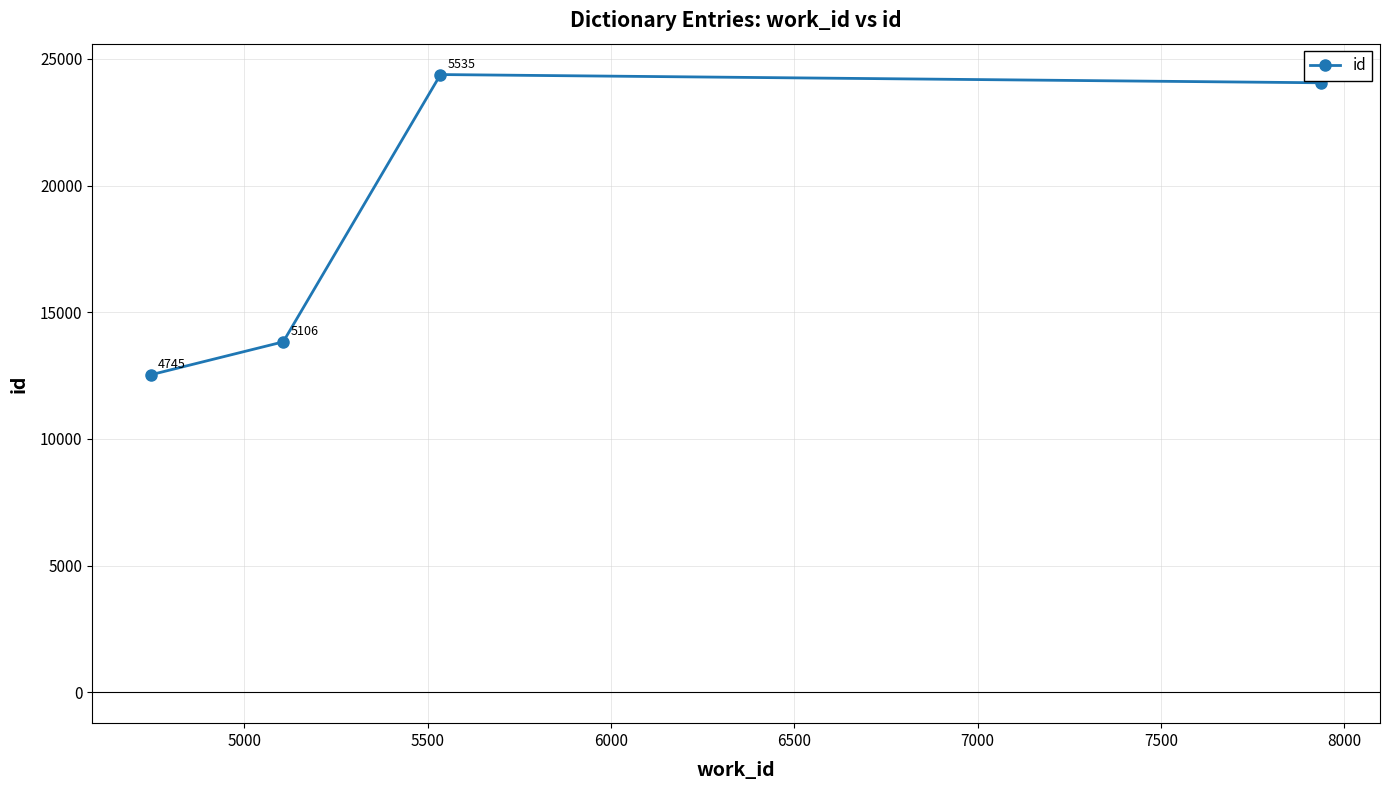

What is the difference between the maximum and minimum values?

11851